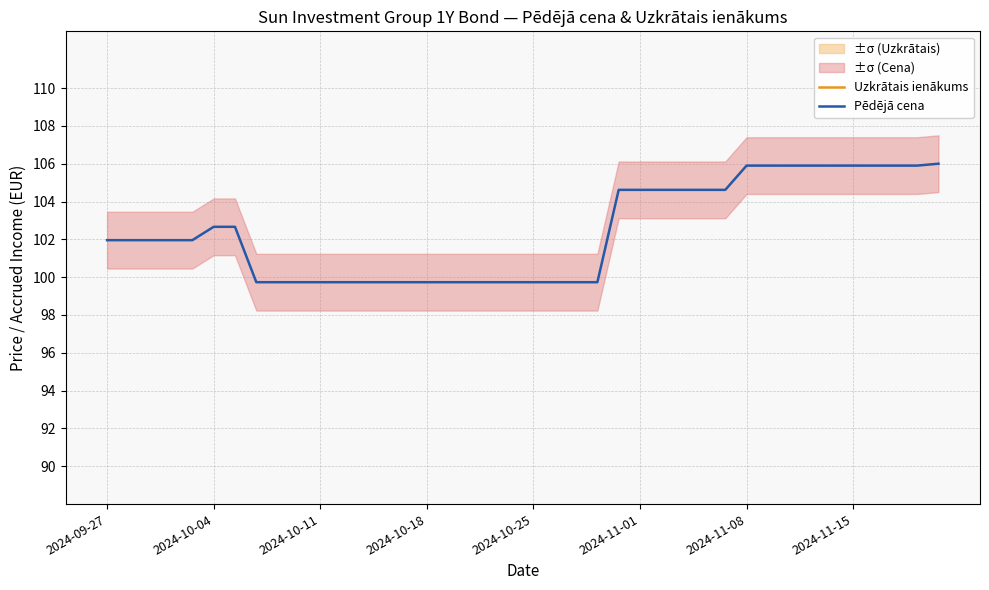

Does the chart have visible grid lines?

Yes